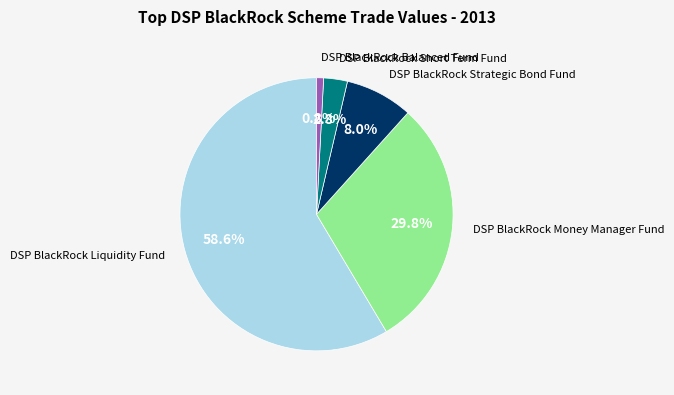

Rank the categories by value from lowest to highest.

DSP BlackRock Balanced Fund, DSP BlackRock Short Term Fund, DSP BlackRock Strategic Bond Fund, DSP BlackRock Money Manager Fund, DSP BlackRock Liquidity Fund